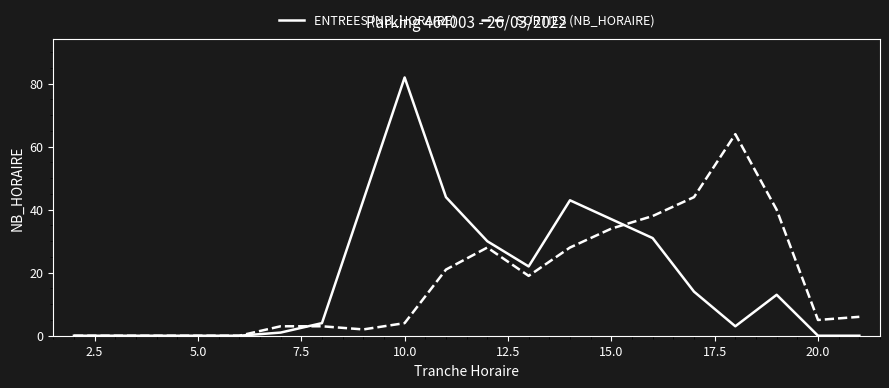

List the series in order of their peak value, lowest first.

SORTIES (NB_HORAIRE), ENTREES (NB_HORAIRE)